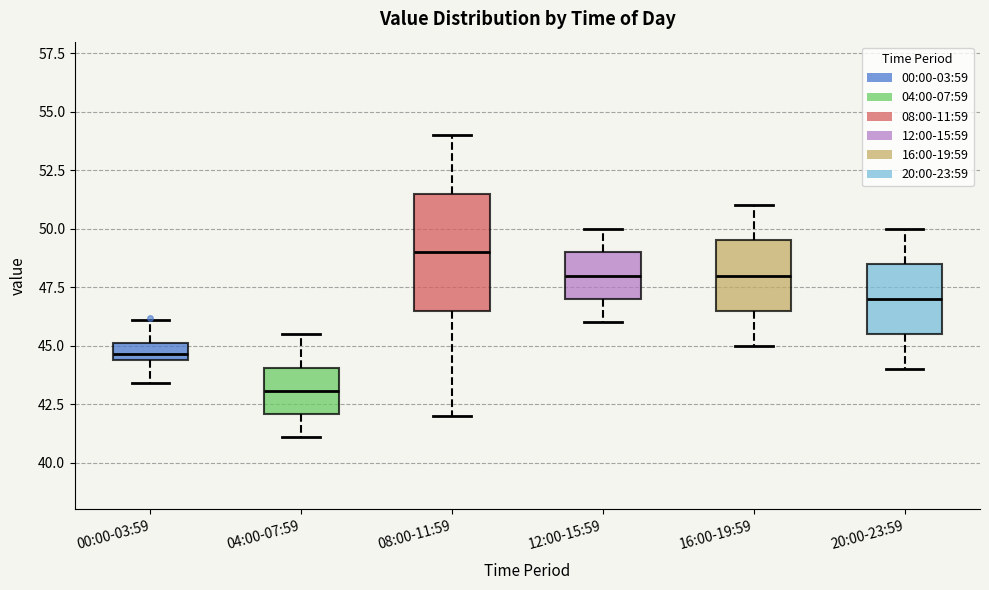

Where does the median line of the box for 04:00-07:59 sit on the y-axis? The values are not printed on the chart, so give them approximately, as read against the axis.

43.0